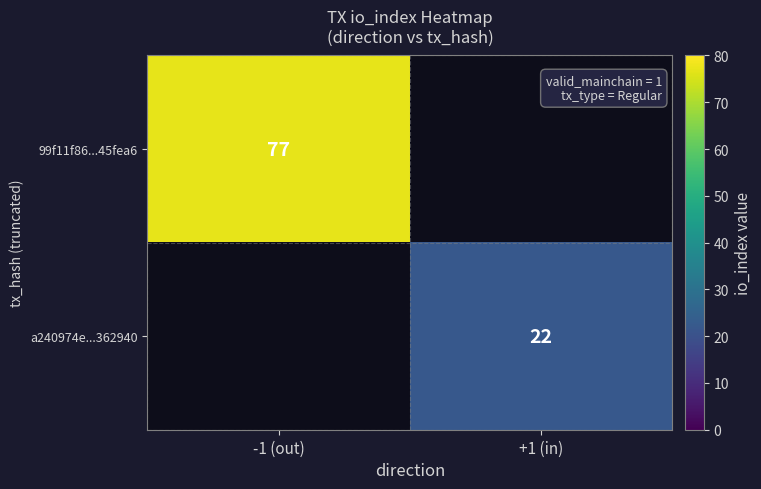

Is it true that a240974e...362940 equals 22 at +1 (in)?

True